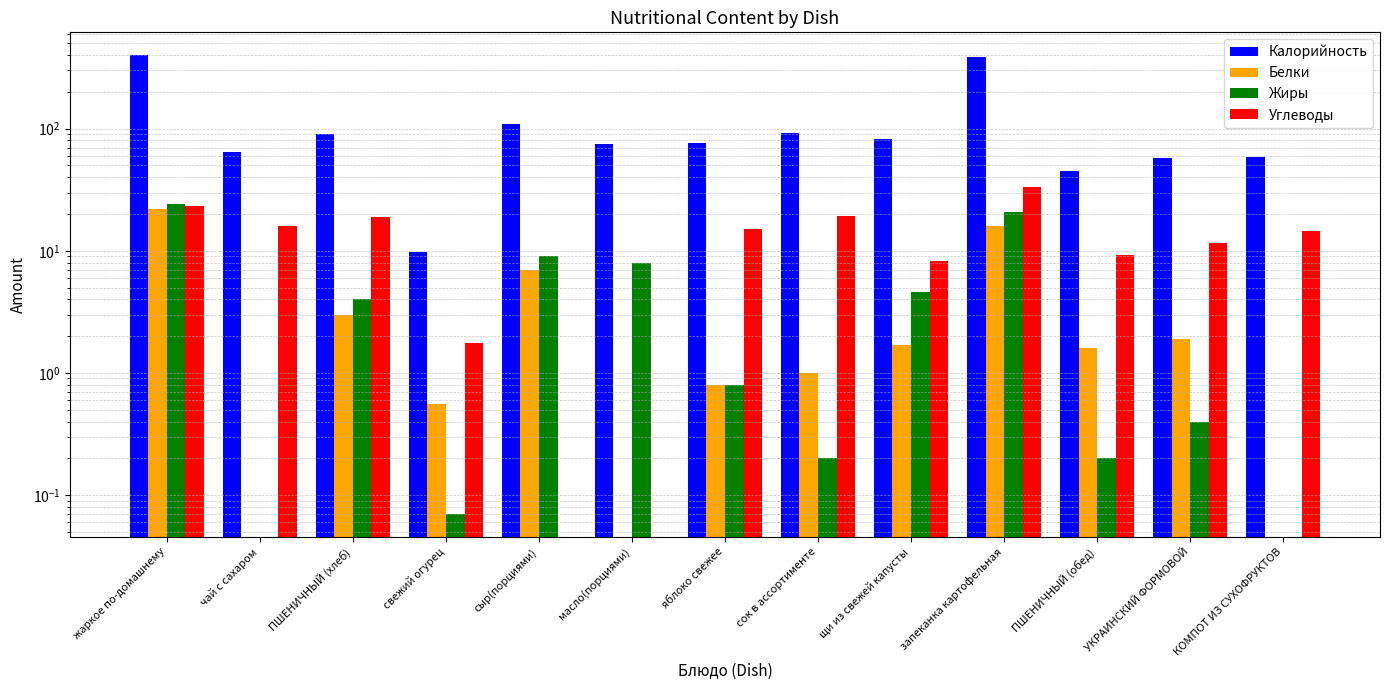

Is the value of Белки at ПШЕНИЧНЫЙ (обед) greater than the value of Углеводы at щи из свежей капусты?

No